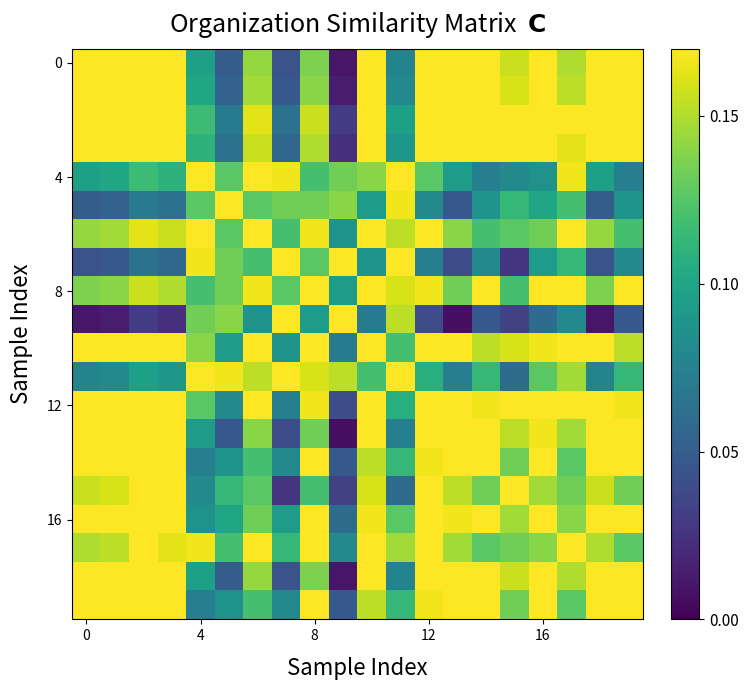

At how many categories does at least one series exceed 0?

20